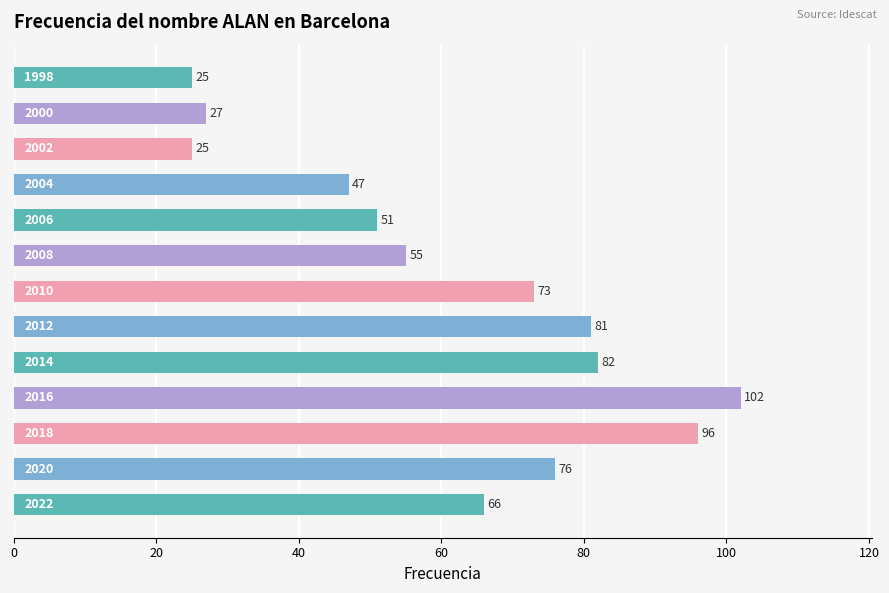

What is the minimum value shown in the chart?

25